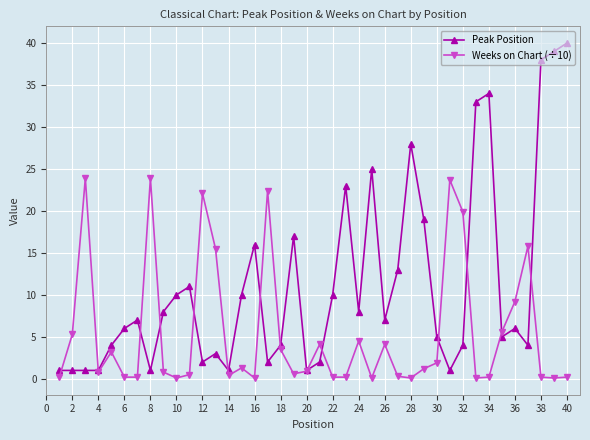

Rank the series by their average value, from highest to lowest.

Peak Position, Weeks on Chart (÷10)